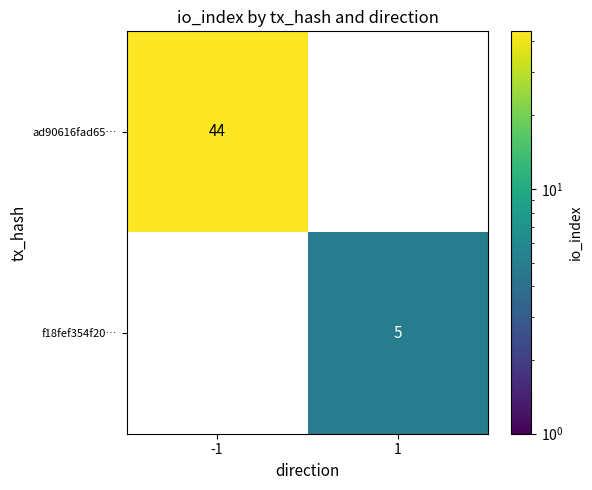

Which category has the lowest value across all series?

1